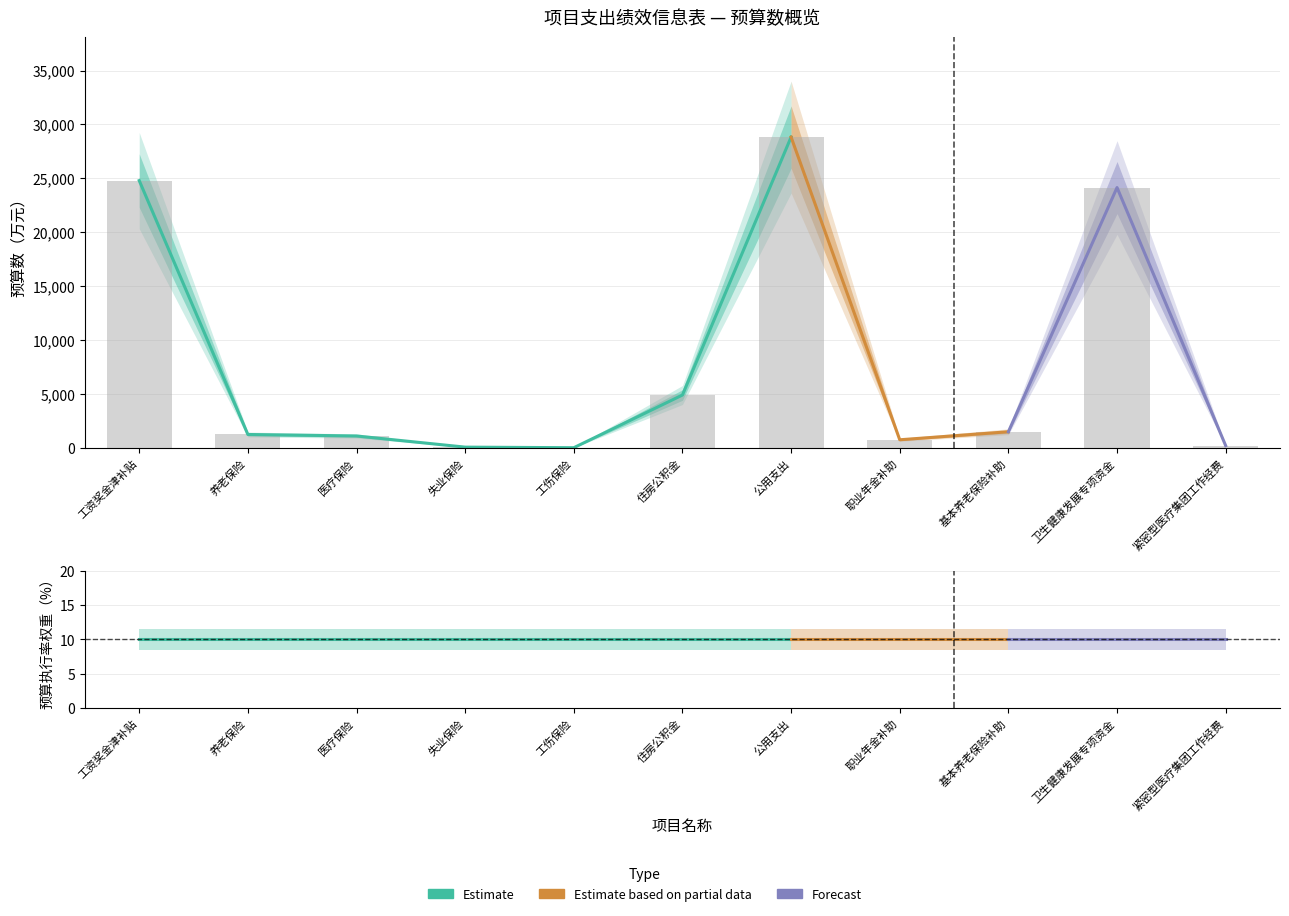

List the labels in order of value, smallest first.

工伤保险, 失业保险, 紧密型医疗集团工作经费, 职业年金补助, 医疗保险, 养老保险, 基本养老保险补助, 住房公积金, 卫生健康发展专项资金, 工资奖金津补贴, 公用支出